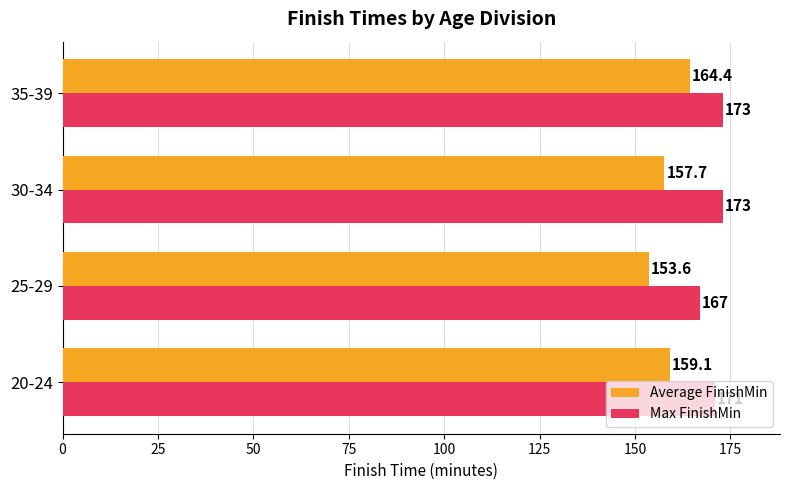

What is the lowest value of the Max FinishMin series?

167.0